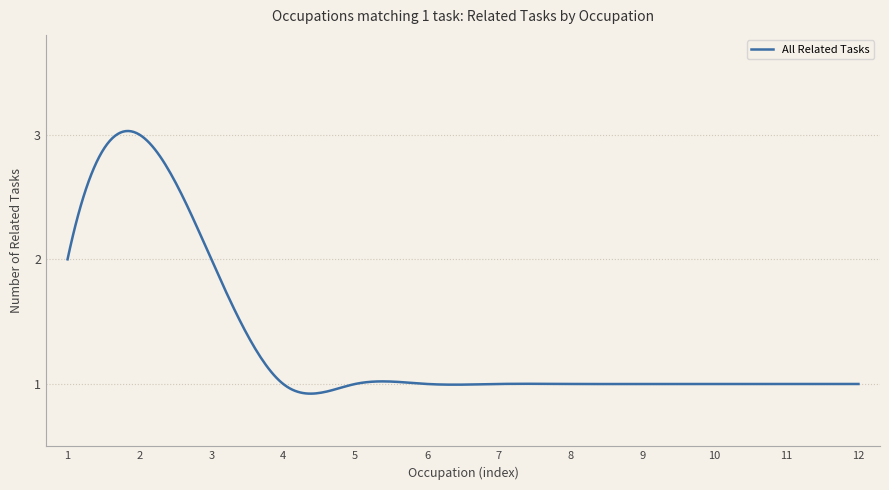

Is this an area chart (filled region under the line)?

No